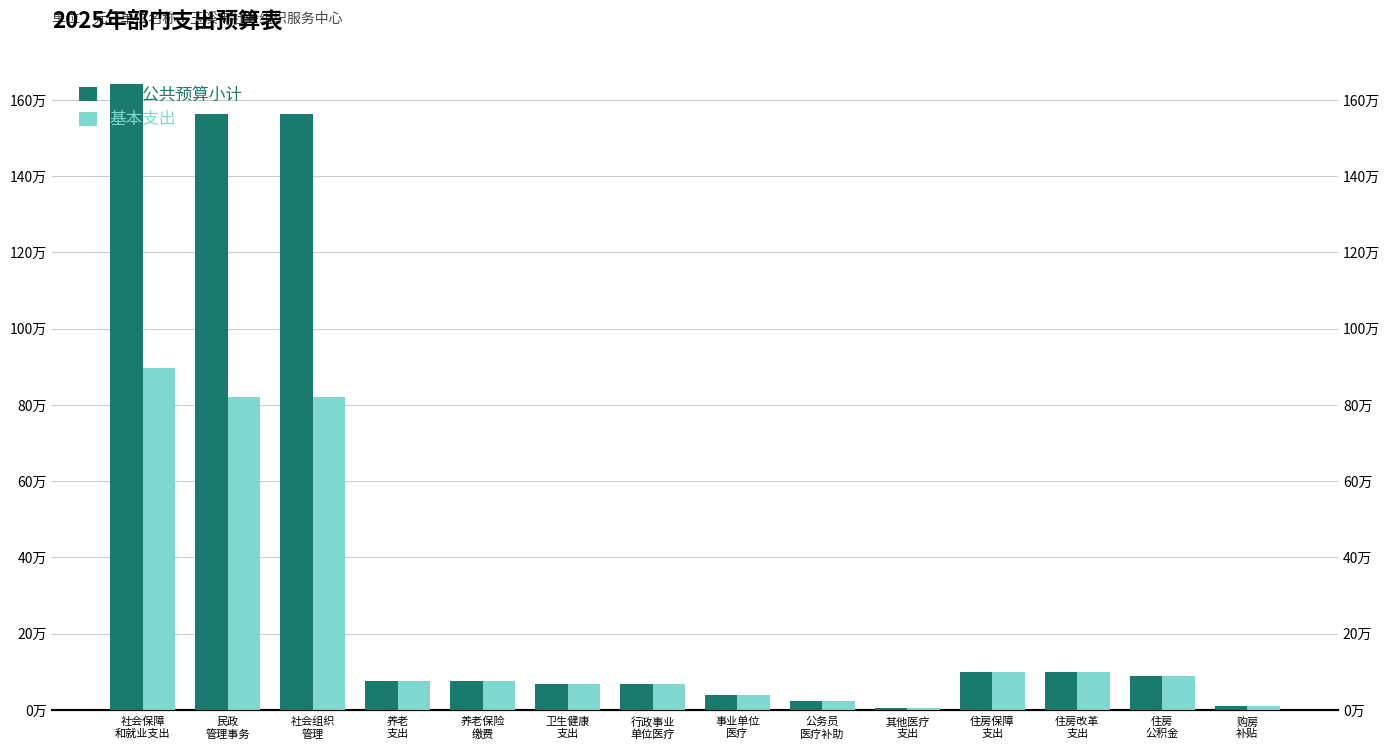

What is the label of the 3rd bar from the left?

社会组织
管理